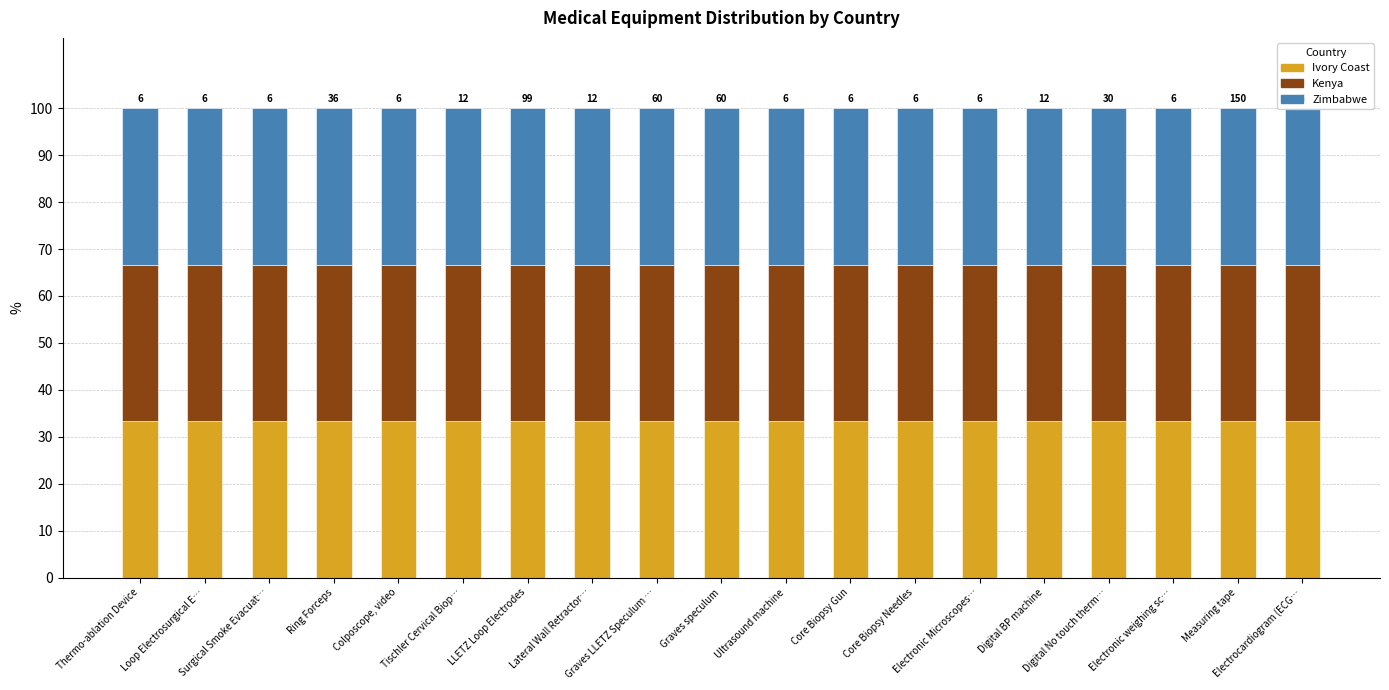

What is the difference between the second highest and minimum values in the Zimbabwe series?

31